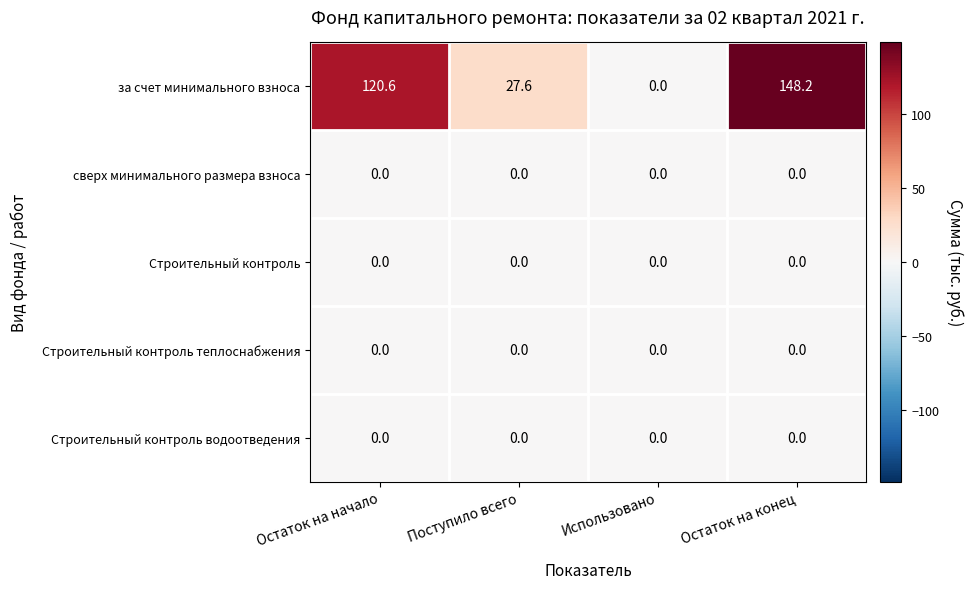

Reading left to right, extract all data points from this chart.

за счет минимального взноса: Остаток на начало=120.6	Поступило всего=27.6	Использовано=0.0	Остаток на конец=148.2
сверх минимального размера взноса: Остаток на начало=0.0	Поступило всего=0.0	Использовано=0.0	Остаток на конец=0.0
Строительный контроль: Остаток на начало=0.0	Поступило всего=0.0	Использовано=0.0	Остаток на конец=0.0
Строительный контроль теплоснабжения: Остаток на начало=0.0	Поступило всего=0.0	Использовано=0.0	Остаток на конец=0.0
Строительный контроль водоотведения: Остаток на начало=0.0	Поступило всего=0.0	Использовано=0.0	Остаток на конец=0.0